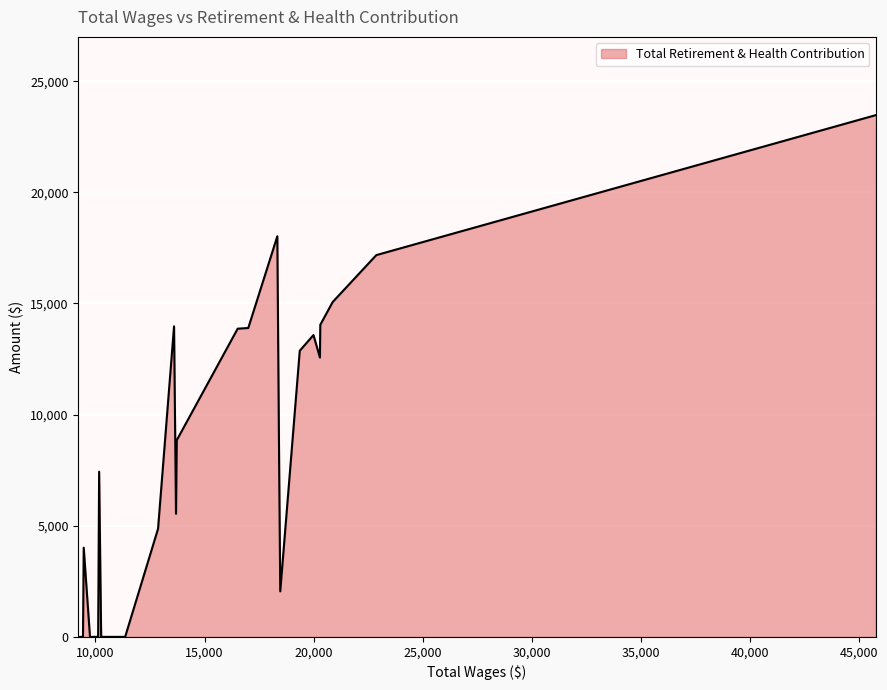

What is the maximum value shown in the chart?

23473